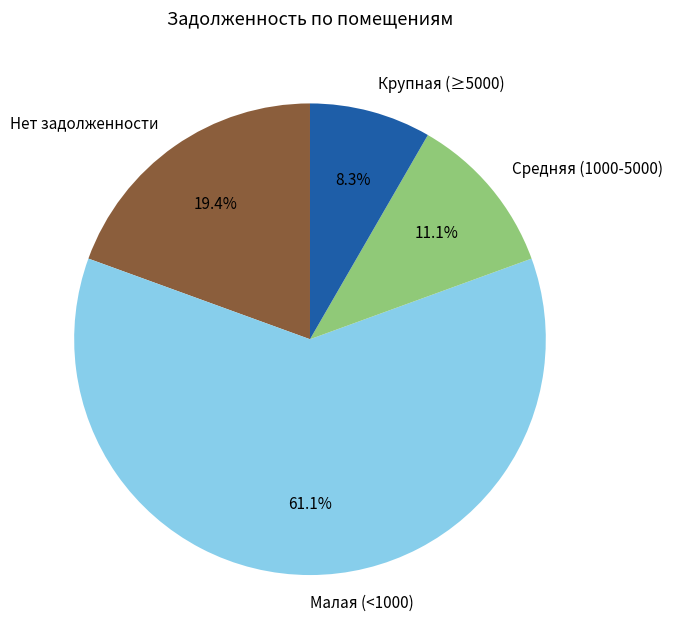

Which has a higher value, Нет задолженности or Крупная (≥5000)?

Нет задолженности